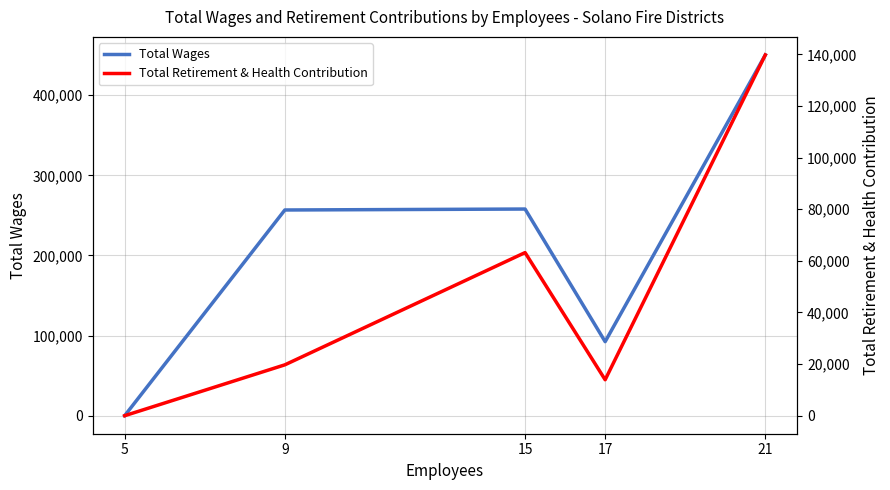

How many lines are shown in the chart?

2